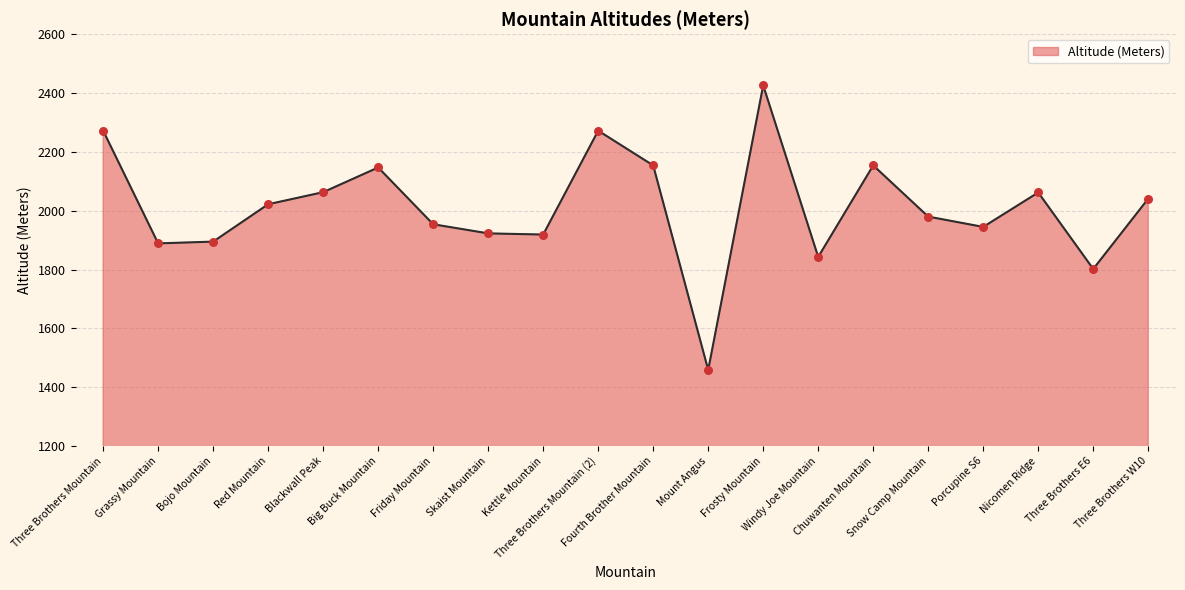

Approximately how many times larger is the value at Kettle Mountain compared to Blackwall Peak?

0.9